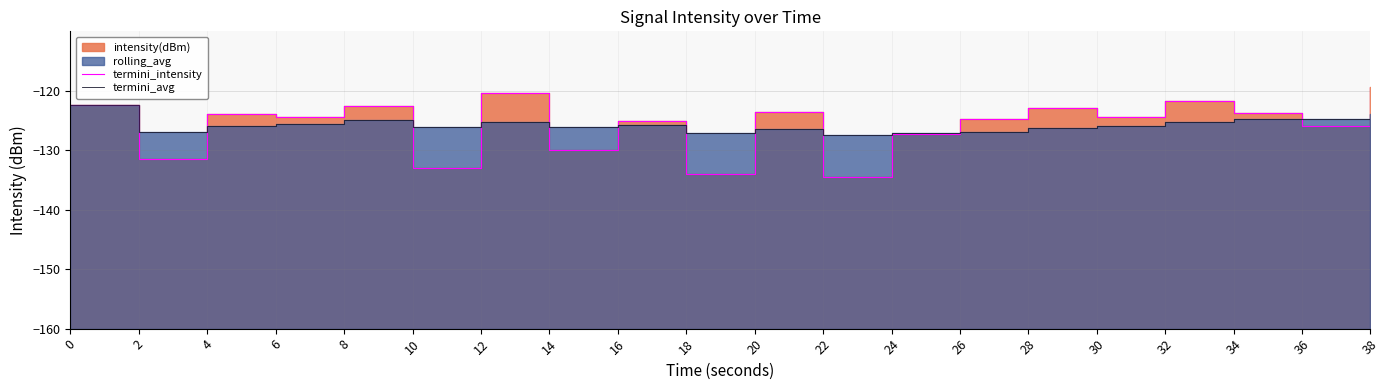

How many intersections are there between termini_intensity and termini_avg?

11